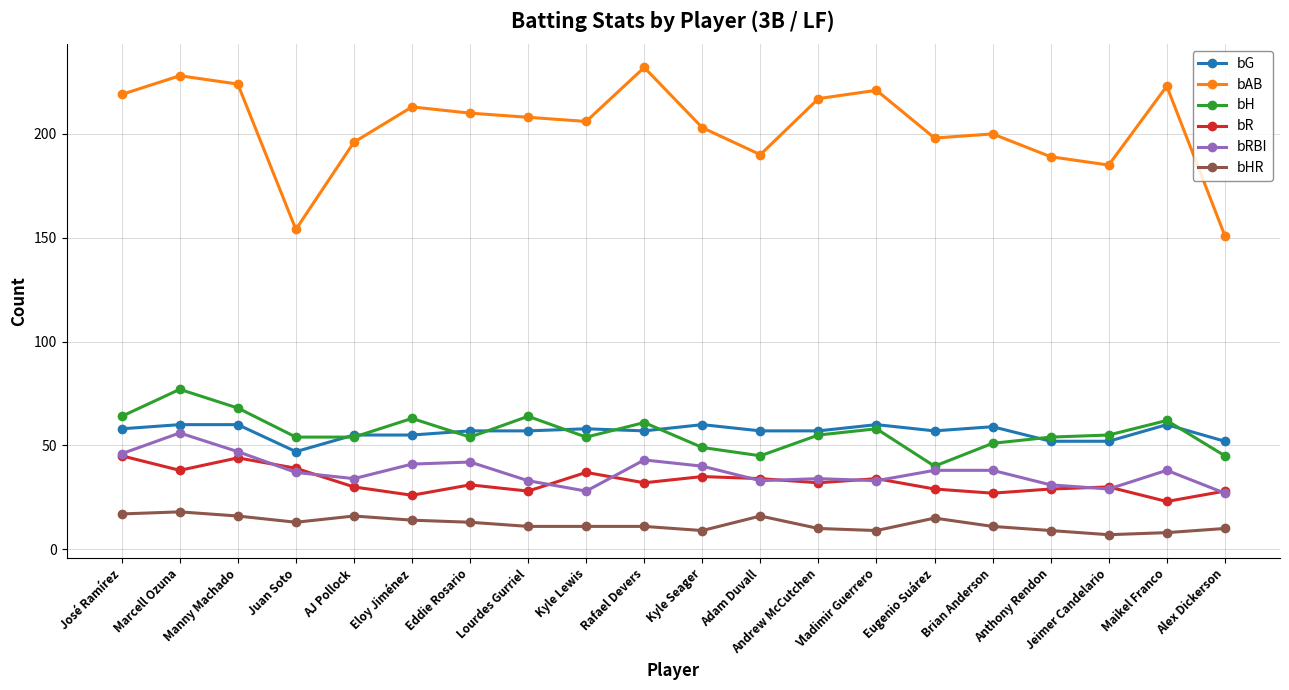

What is the difference between the bRBI values at AJ Pollock and Adam Duvall?

1